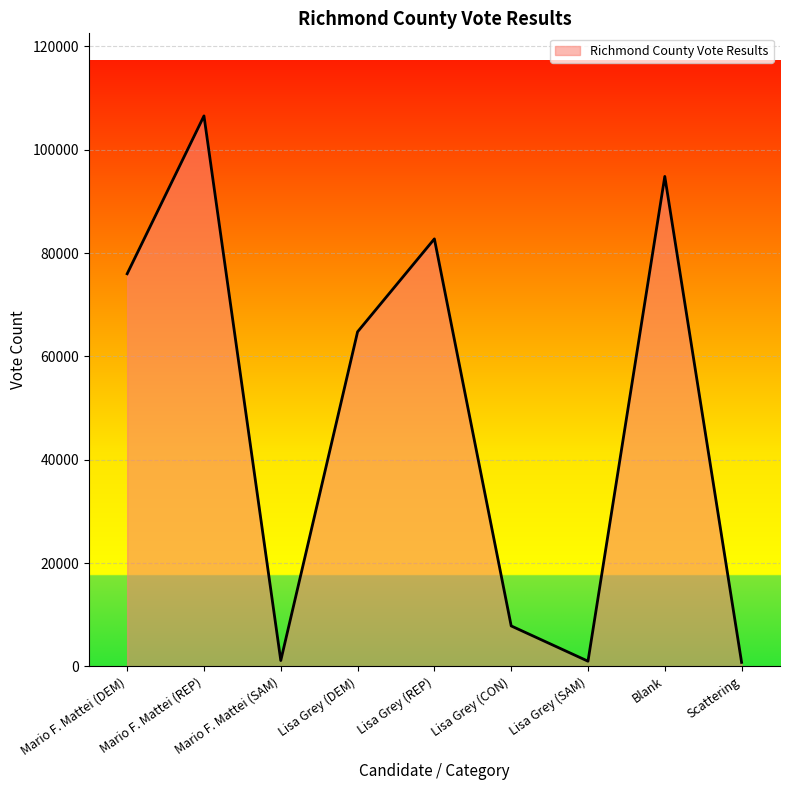

What is the ratio of the value at Blank to the value at Lisa Grey (SAM)?

93.4